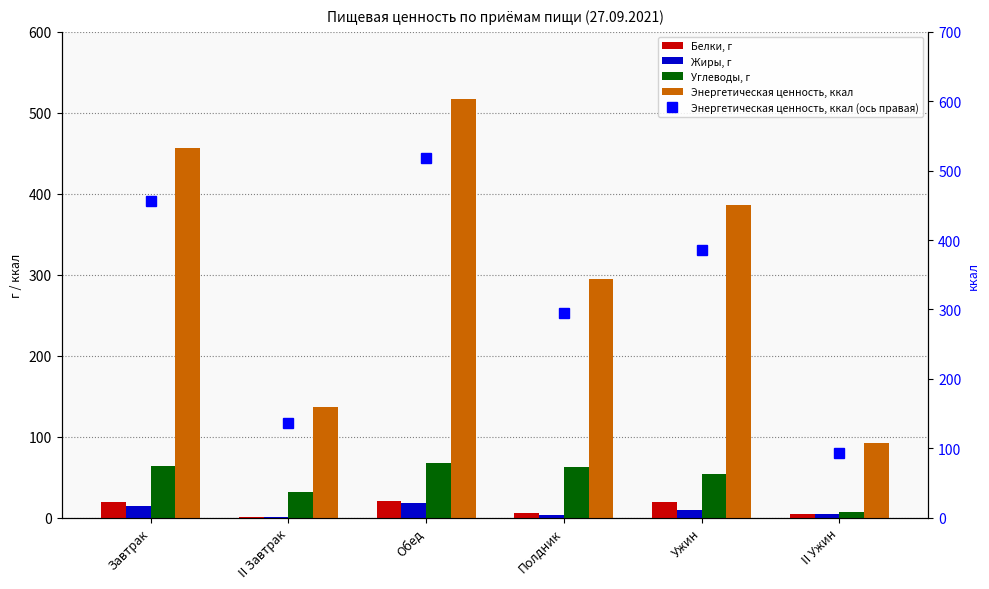

At how many categories does at least one series exceed 205?

4